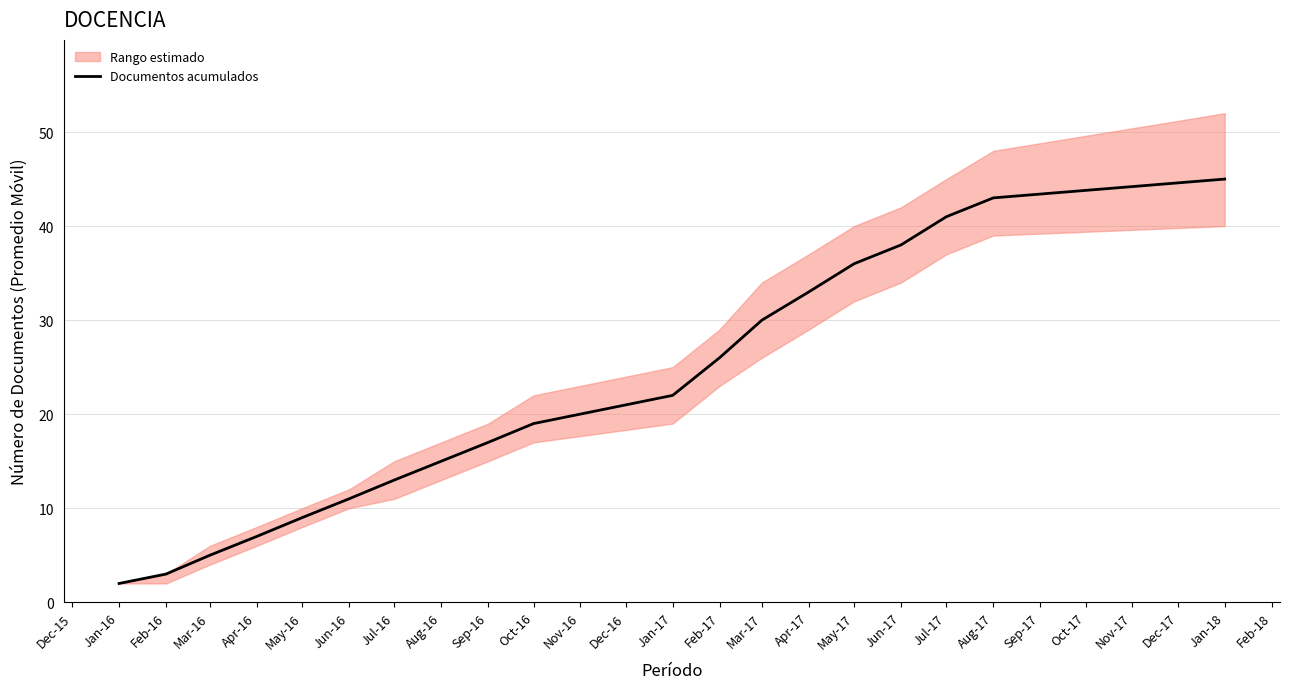

True or false: Documentos acumulados has a value of 9 at Mar-16.

False